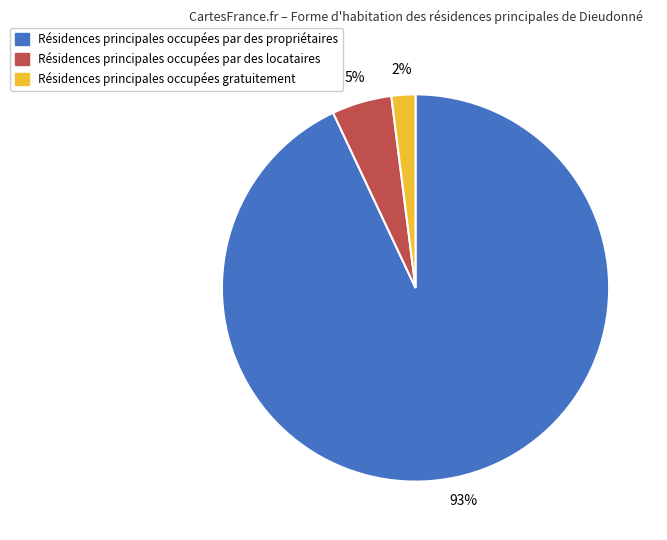

How many segments does this pie chart have?

3